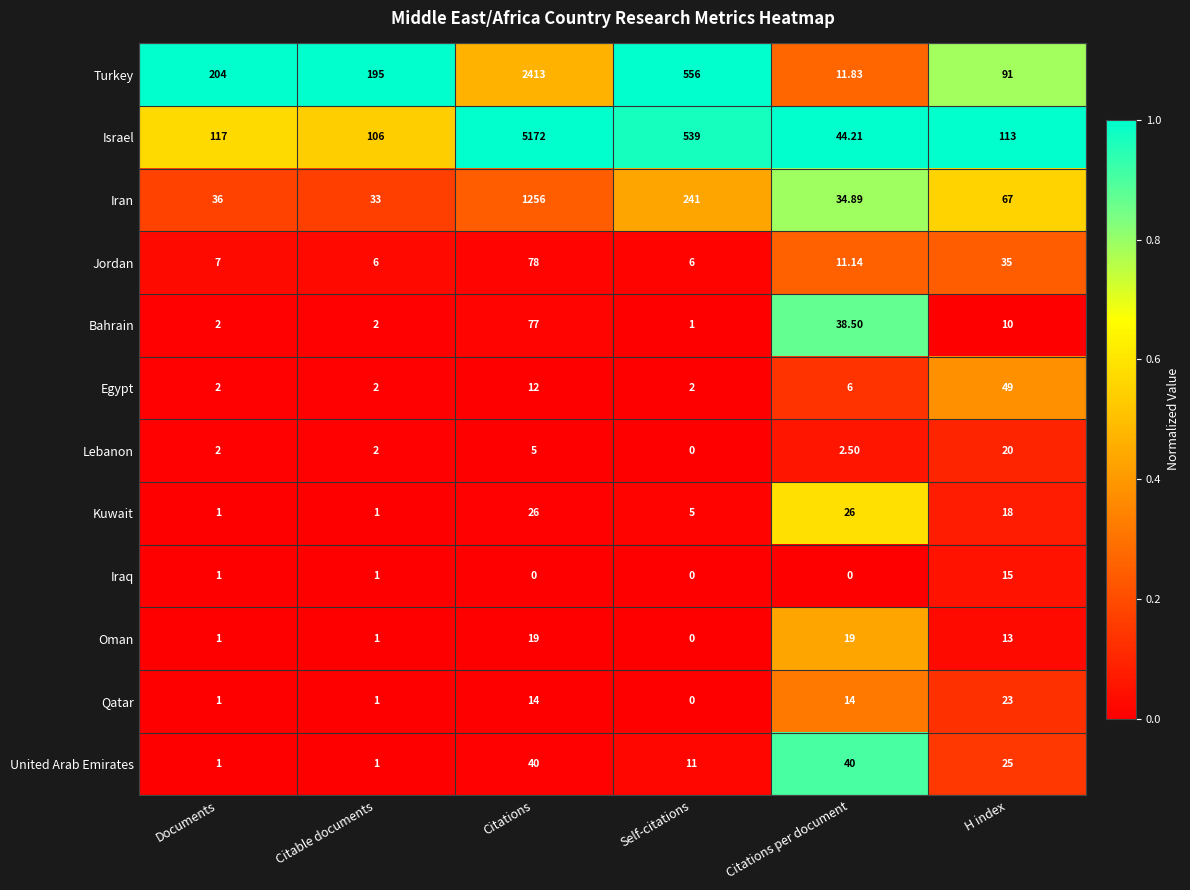

At which label is Kuwait closest to 13?

H index